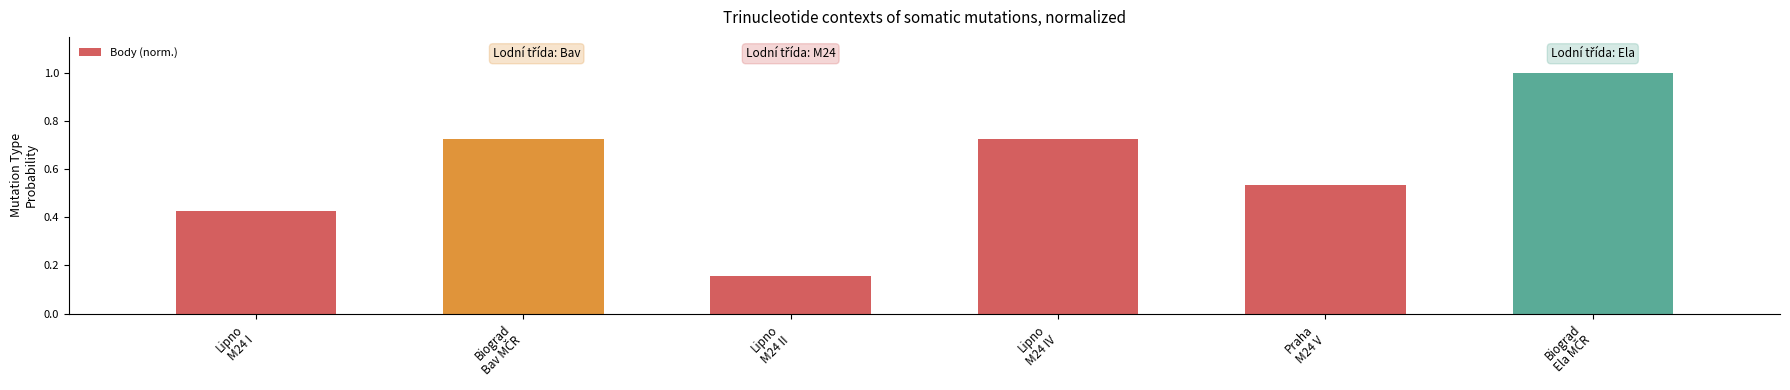

What is the sum of all values?

3.6